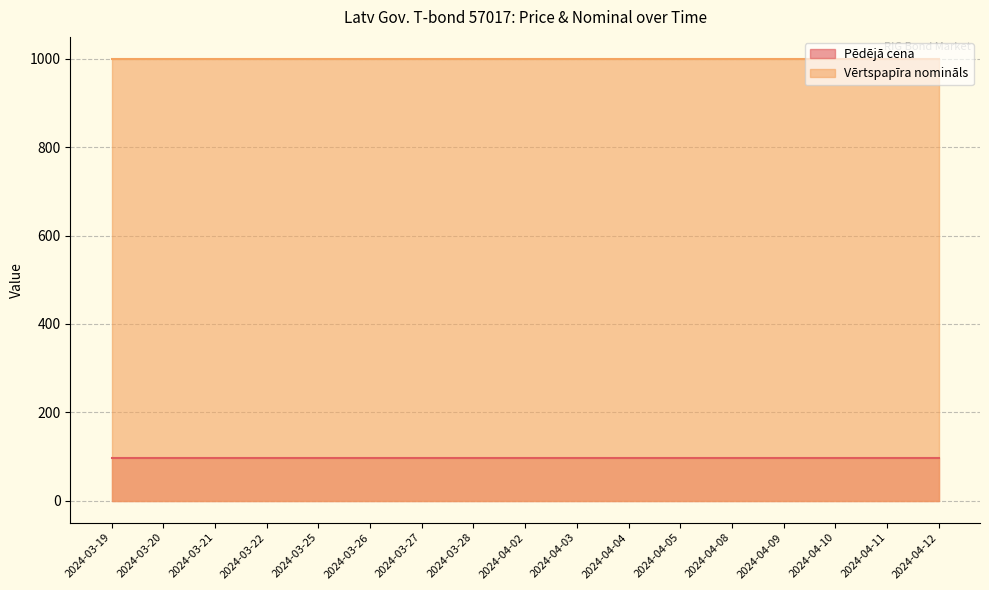

How many lines are shown in the chart?

2